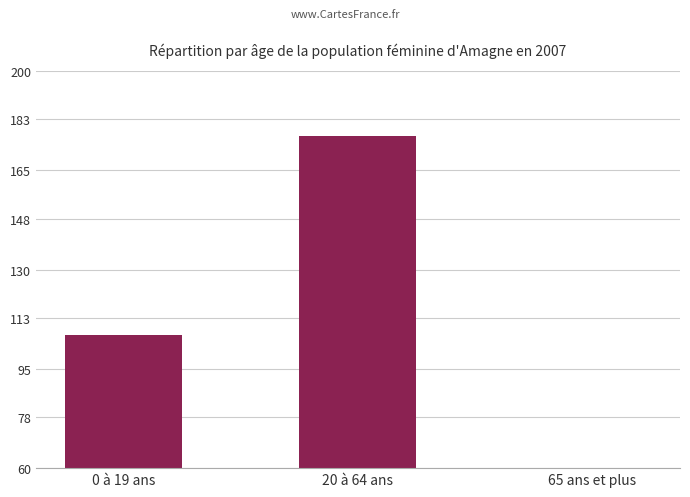

How many values are below 107?

1